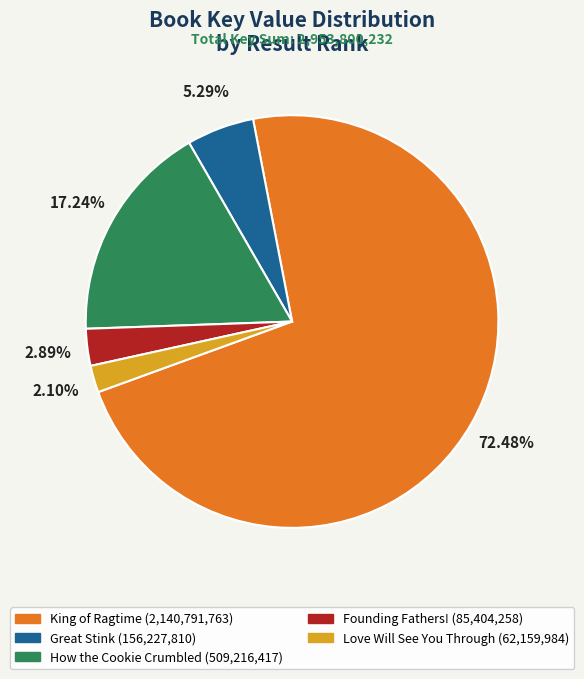

Is King of Ragtime the majority of the pie?

Yes